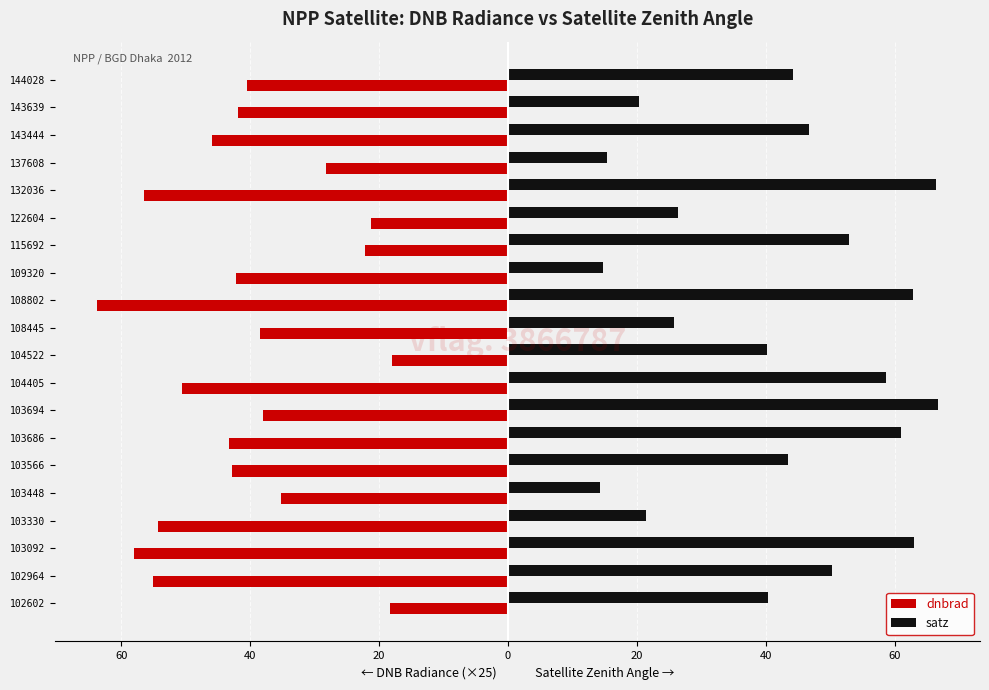

What are all the series names shown in the legend?

dnbrad, satz